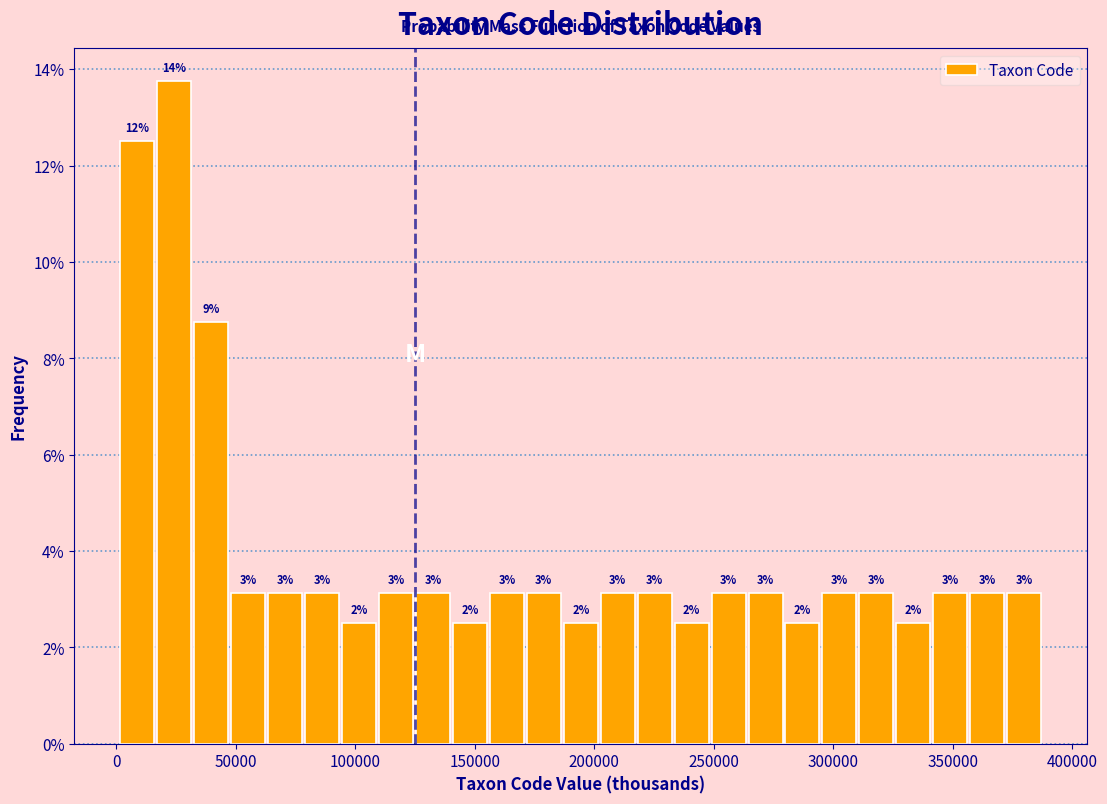

Around what value on the x-axis is the tallest bar? Give the approximate position of its centre, as read against the axis.

25000